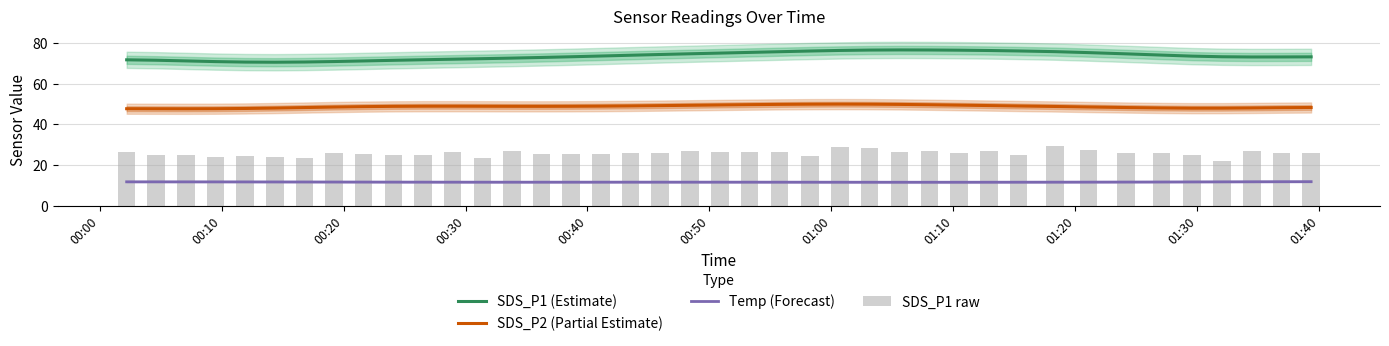

At how many categories does at least one series exceed 68?

40